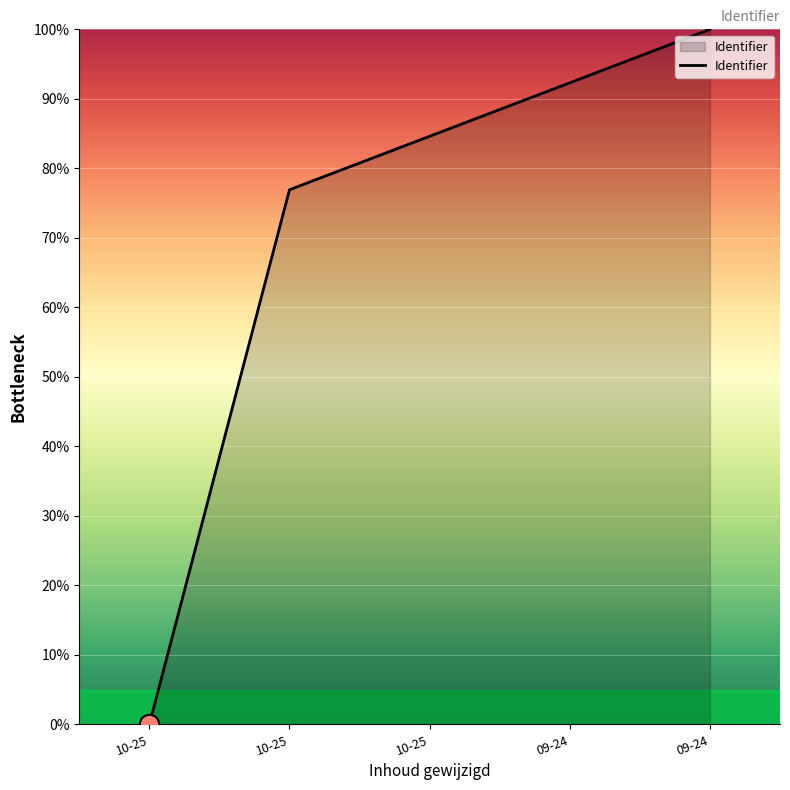

True or false: the data has more than 2 interior local peaks.

False